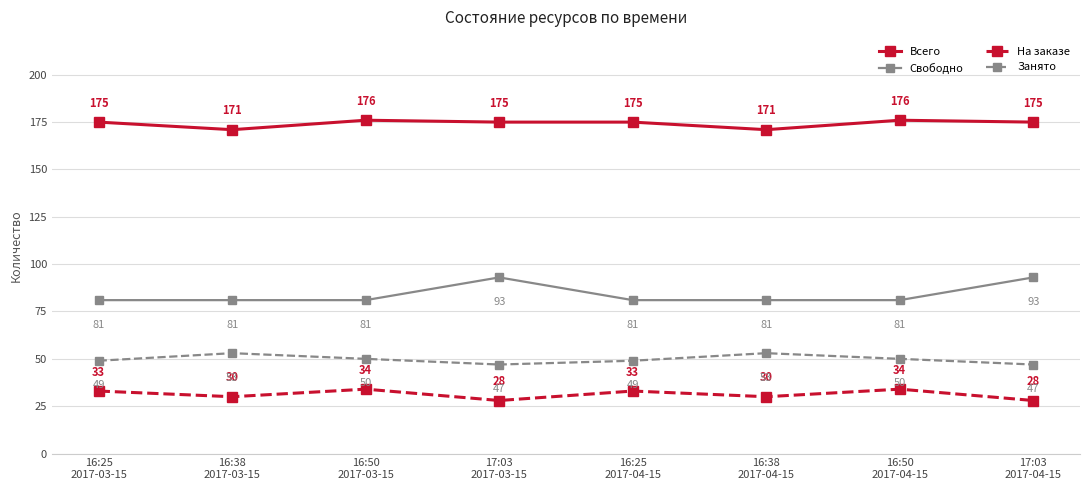

The value of Всего at 17:03
2017-04-15 is 66. True or false?

False